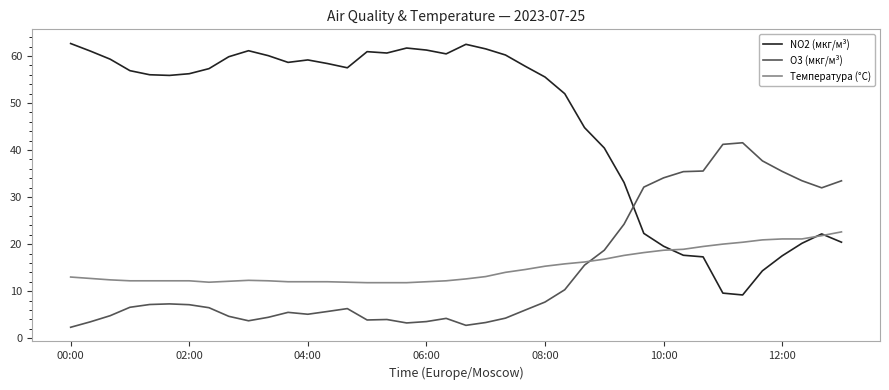

True or false: O3 (мкг/м³) has more than 0 points higher than both neighbors.

True